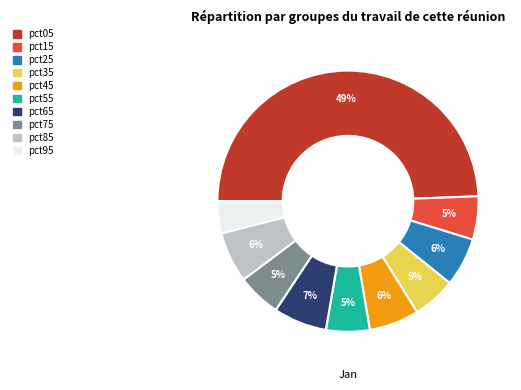

Is it true that pct25 is 6% of the pie?

True